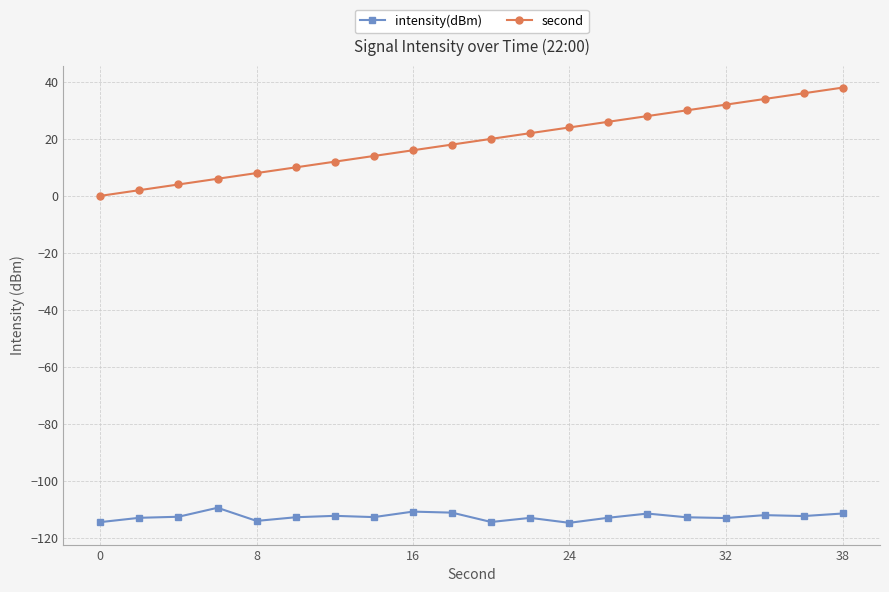

Which series has the largest total across all categories?

second